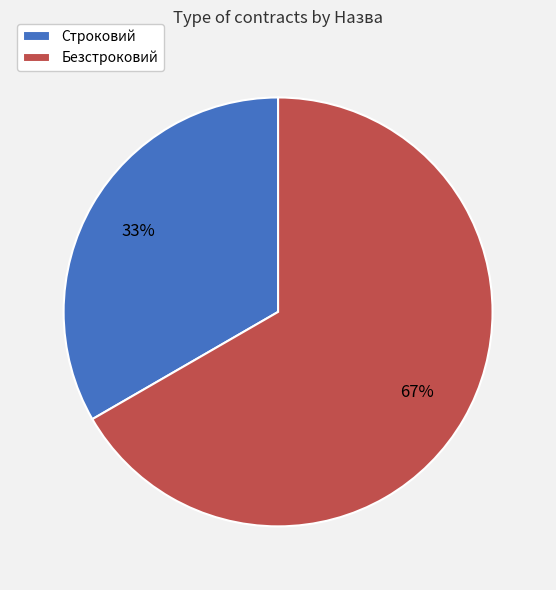

What is the majority slice?

Безстроковий